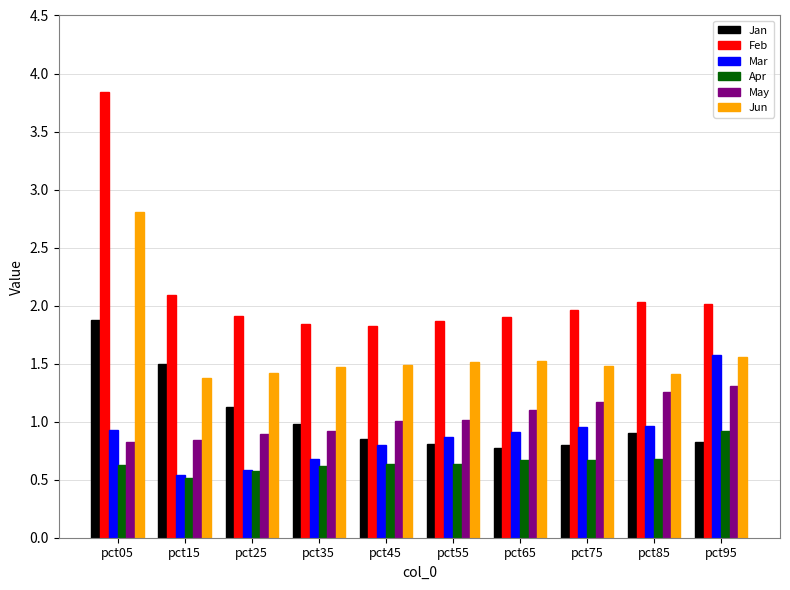

Is the value of Feb at pct95 greater than the value of Jan at pct35?

Yes